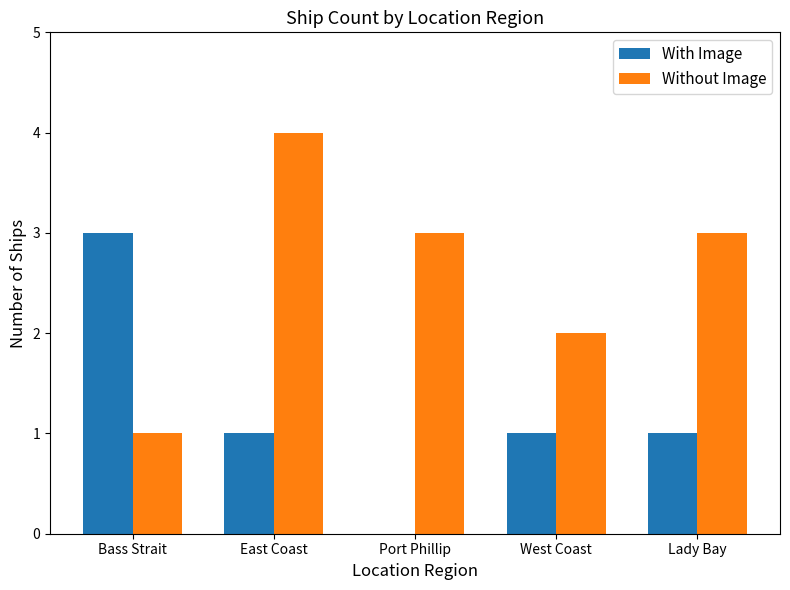

Is the value of Without Image at West Coast greater than the value of With Image at Port Phillip?

Yes